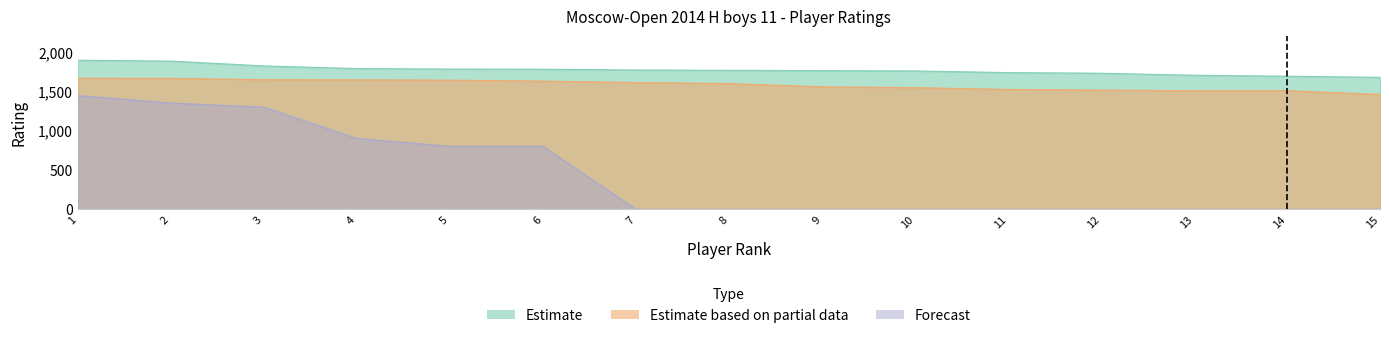

Reading left to right, transcribe all the data shown in this chart.

Estimate: 1894	1883	1822	1788	1782	1780	1770	1766	1762	1758	1737	1729	1703	1691	1677
Estimate based on partial data: 1665	1664	1647	1645	1641	1629	1611	1598	1556	1546	1523	1515	1507	1507	1460
Forecast: 1446	1350	1297	900	800	800	0	0	0	0	0	0	0	0	0